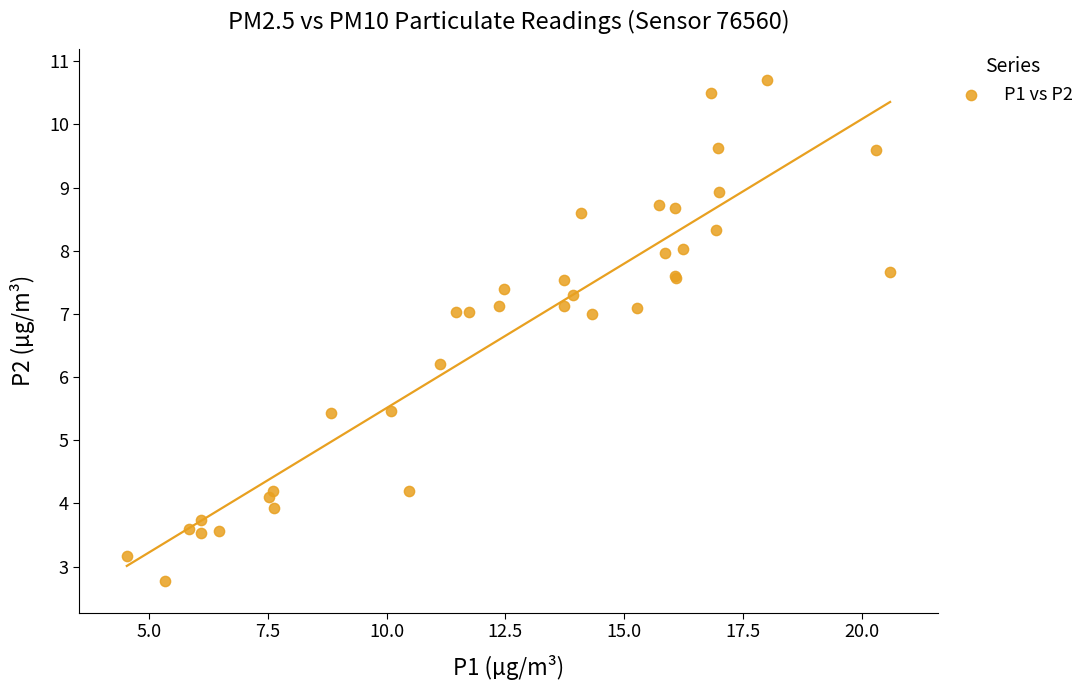

What Y value in the scatter plot is closest to 6?

6.2